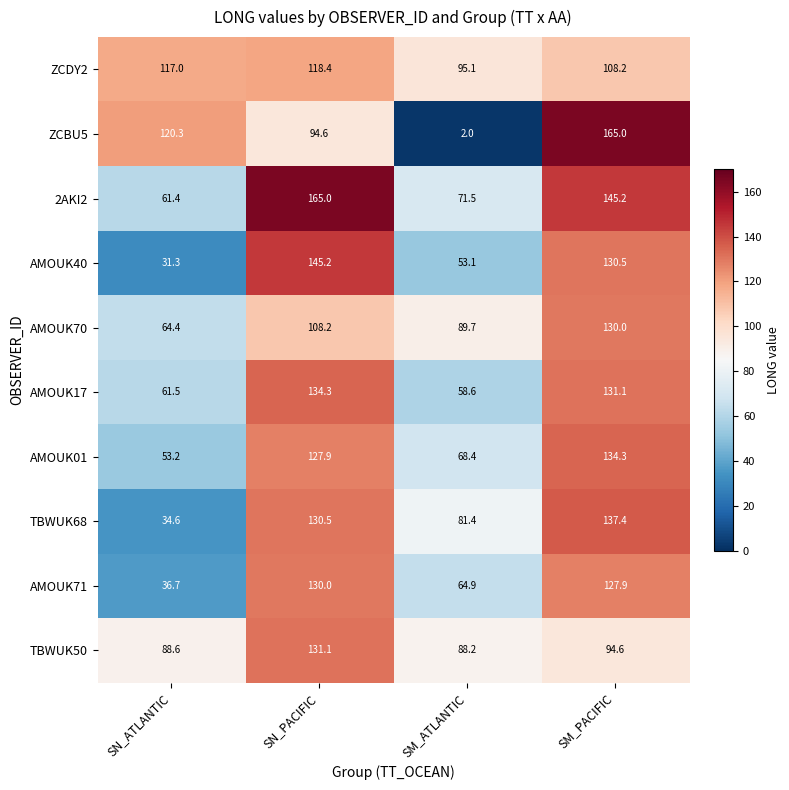

Is it true that ZCBU5 equals 138.6 at SN_PACIFIC?

False